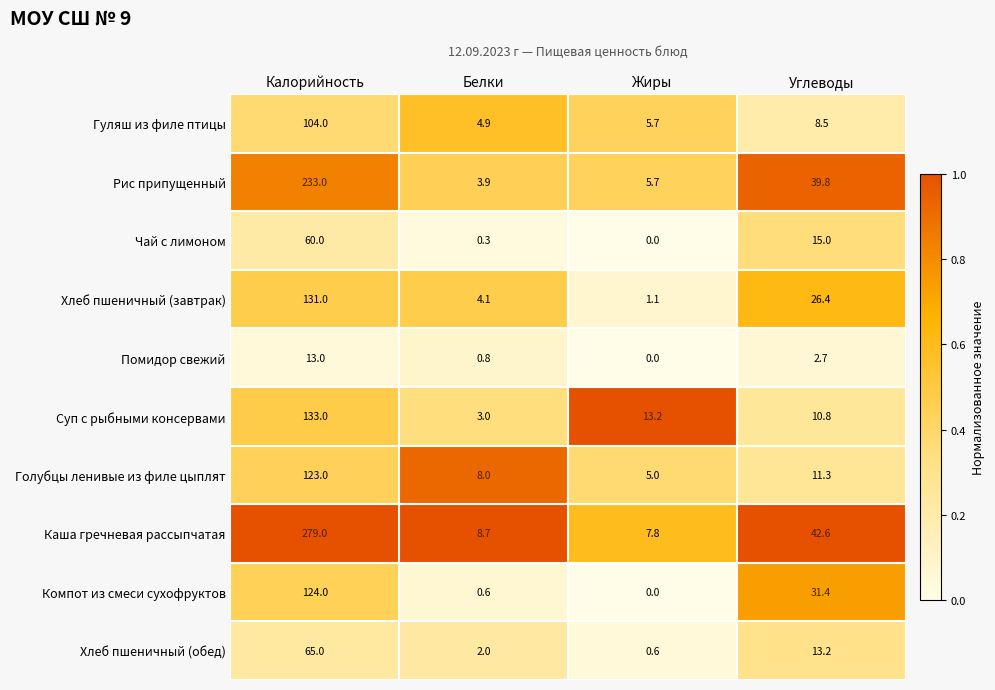

What is the difference between the highest and lowest values at Белки?

8.4